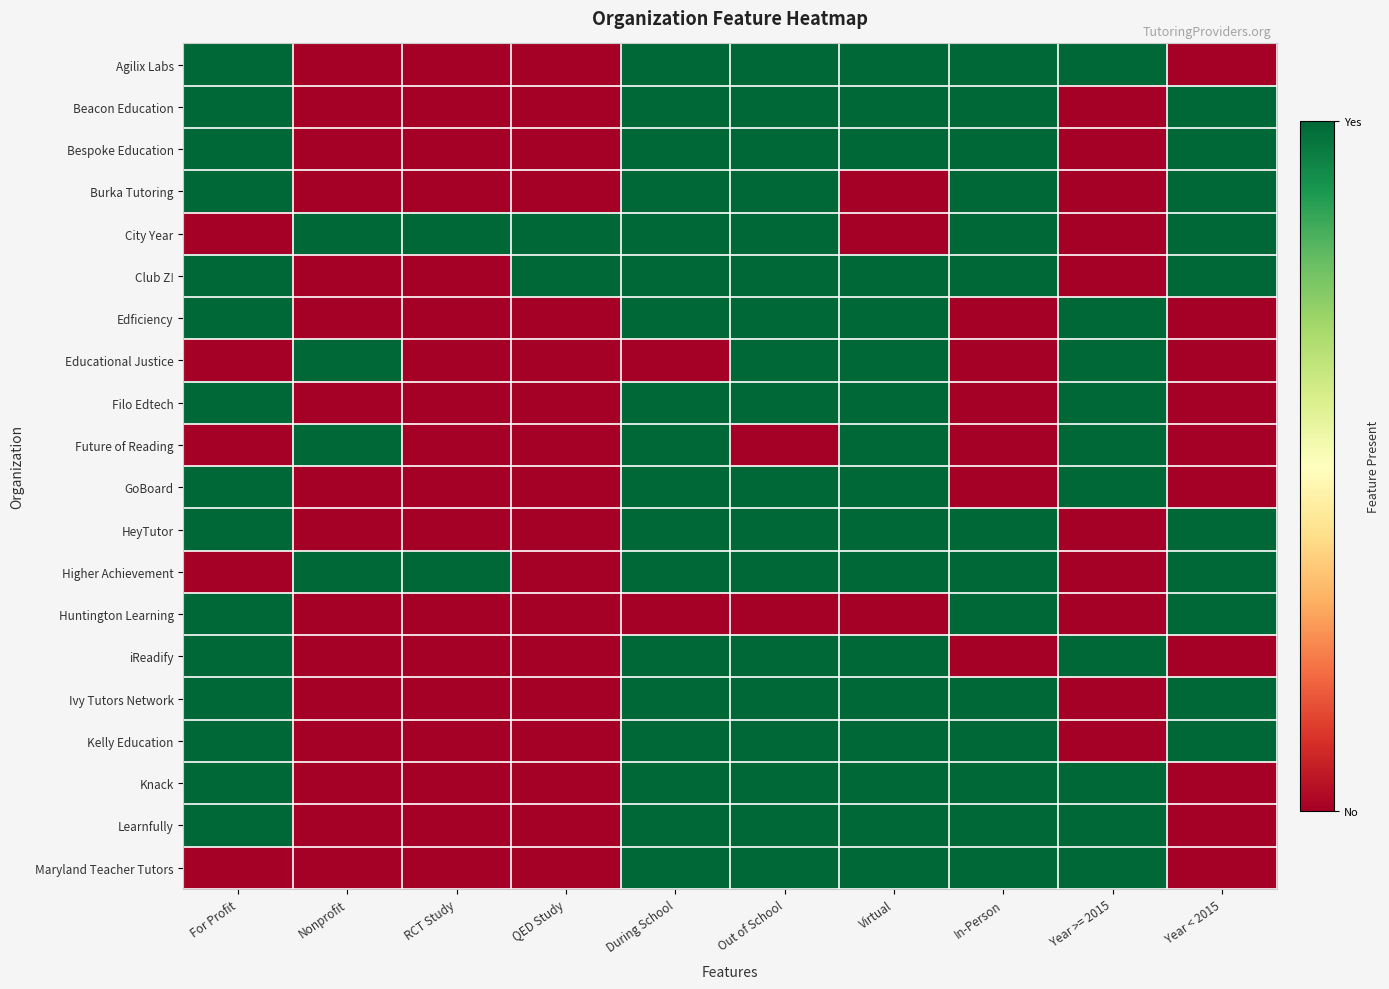

Reading right to left, transcribe all the data shown in this chart.

Agilix Labs: Year < 2015=0	Year >= 2015=1	In-Person=1	Virtual=1	Out of School=1	During School=1	QED Study=0	RCT Study=0	Nonprofit=0	For Profit=1
Beacon Education: Year < 2015=1	Year >= 2015=0	In-Person=1	Virtual=1	Out of School=1	During School=1	QED Study=0	RCT Study=0	Nonprofit=0	For Profit=1
Bespoke Education: Year < 2015=1	Year >= 2015=0	In-Person=1	Virtual=1	Out of School=1	During School=1	QED Study=0	RCT Study=0	Nonprofit=0	For Profit=1
Burka Tutoring: Year < 2015=1	Year >= 2015=0	In-Person=1	Virtual=0	Out of School=1	During School=1	QED Study=0	RCT Study=0	Nonprofit=0	For Profit=1
City Year: Year < 2015=1	Year >= 2015=0	In-Person=1	Virtual=0	Out of School=1	During School=1	QED Study=1	RCT Study=1	Nonprofit=1	For Profit=0
Club Z!: Year < 2015=1	Year >= 2015=0	In-Person=1	Virtual=1	Out of School=1	During School=1	QED Study=1	RCT Study=0	Nonprofit=0	For Profit=1
Edficiency: Year < 2015=0	Year >= 2015=1	In-Person=0	Virtual=1	Out of School=1	During School=1	QED Study=0	RCT Study=0	Nonprofit=0	For Profit=1
Educational Justice: Year < 2015=0	Year >= 2015=1	In-Person=0	Virtual=1	Out of School=1	During School=0	QED Study=0	RCT Study=0	Nonprofit=1	For Profit=0
Filo Edtech: Year < 2015=0	Year >= 2015=1	In-Person=0	Virtual=1	Out of School=1	During School=1	QED Study=0	RCT Study=0	Nonprofit=0	For Profit=1
Future of Reading: Year < 2015=0	Year >= 2015=1	In-Person=0	Virtual=1	Out of School=0	During School=1	QED Study=0	RCT Study=0	Nonprofit=1	For Profit=0
GoBoard: Year < 2015=0	Year >= 2015=1	In-Person=0	Virtual=1	Out of School=1	During School=1	QED Study=0	RCT Study=0	Nonprofit=0	For Profit=1
HeyTutor: Year < 2015=1	Year >= 2015=0	In-Person=1	Virtual=1	Out of School=1	During School=1	QED Study=0	RCT Study=0	Nonprofit=0	For Profit=1
Higher Achievement: Year < 2015=1	Year >= 2015=0	In-Person=1	Virtual=1	Out of School=1	During School=1	QED Study=0	RCT Study=1	Nonprofit=1	For Profit=0
Huntington Learning: Year < 2015=1	Year >= 2015=0	In-Person=1	Virtual=0	Out of School=0	During School=0	QED Study=0	RCT Study=0	Nonprofit=0	For Profit=1
iReadify: Year < 2015=0	Year >= 2015=1	In-Person=0	Virtual=1	Out of School=1	During School=1	QED Study=0	RCT Study=0	Nonprofit=0	For Profit=1
Ivy Tutors Network: Year < 2015=1	Year >= 2015=0	In-Person=1	Virtual=1	Out of School=1	During School=1	QED Study=0	RCT Study=0	Nonprofit=0	For Profit=1
Kelly Education: Year < 2015=1	Year >= 2015=0	In-Person=1	Virtual=1	Out of School=1	During School=1	QED Study=0	RCT Study=0	Nonprofit=0	For Profit=1
Knack: Year < 2015=0	Year >= 2015=1	In-Person=1	Virtual=1	Out of School=1	During School=1	QED Study=0	RCT Study=0	Nonprofit=0	For Profit=1
Learnfully: Year < 2015=0	Year >= 2015=1	In-Person=1	Virtual=1	Out of School=1	During School=1	QED Study=0	RCT Study=0	Nonprofit=0	For Profit=1
Maryland Teacher Tutors: Year < 2015=0	Year >= 2015=1	In-Person=1	Virtual=1	Out of School=1	During School=1	QED Study=0	RCT Study=0	Nonprofit=0	For Profit=0